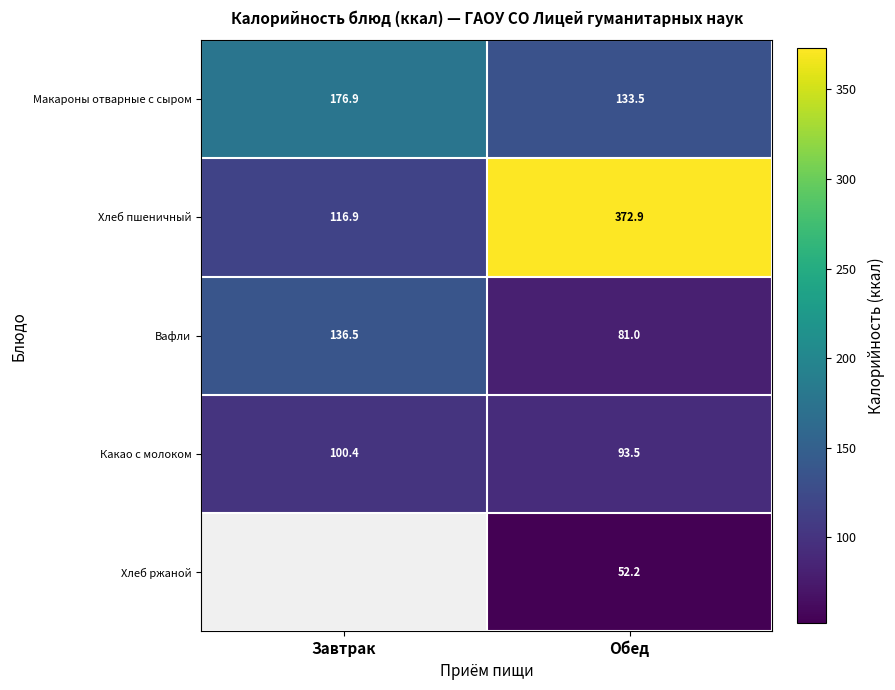

How many distinct data groups are displayed?

5